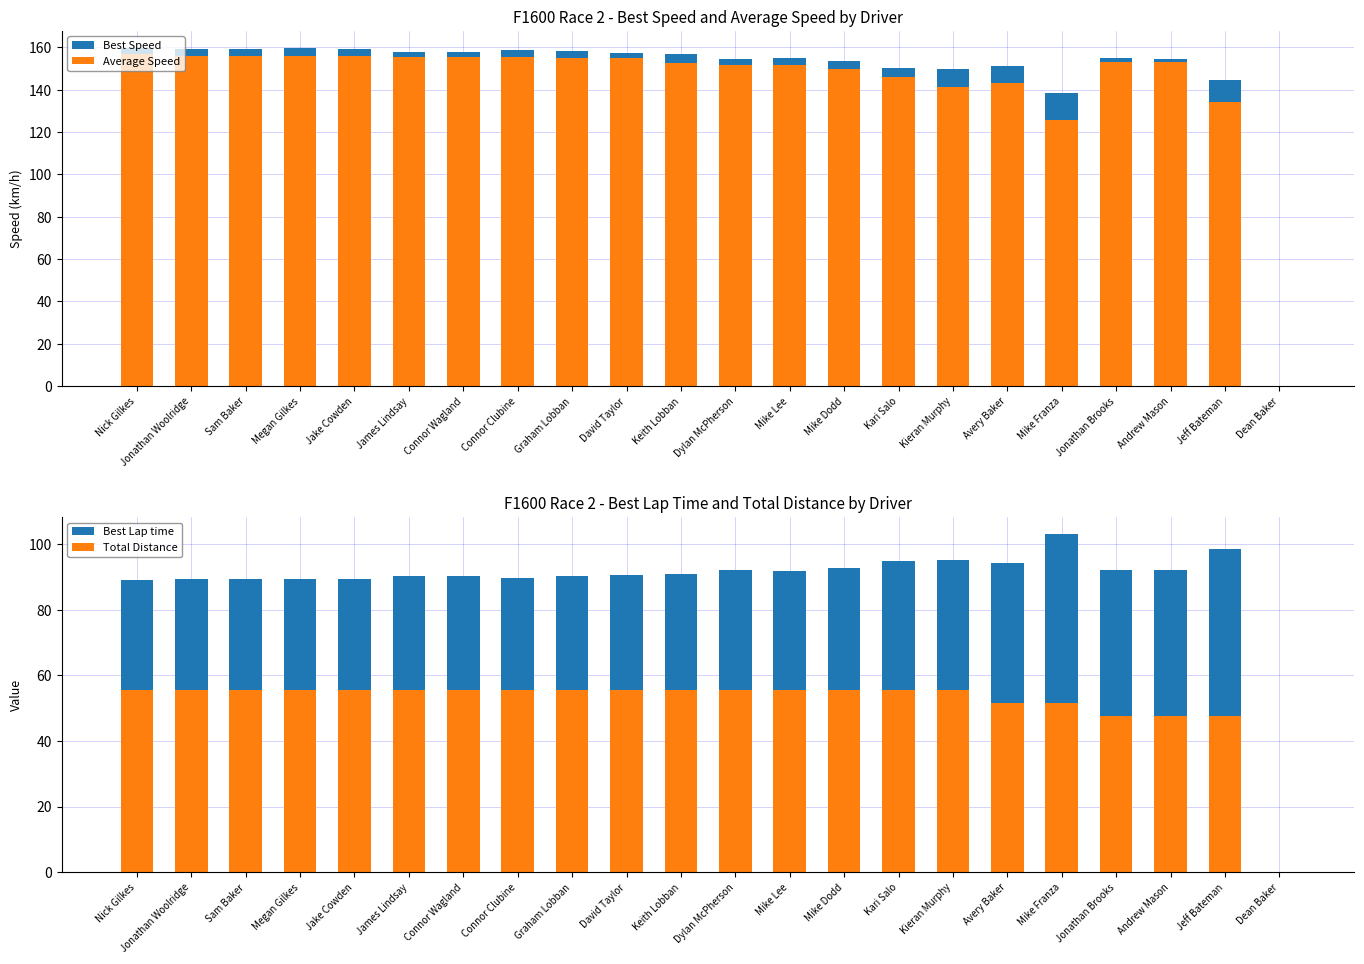

Rank the series by their maximum value, from lowest to highest.

Total Distance, Best Lap time, Average Speed, Best Speed